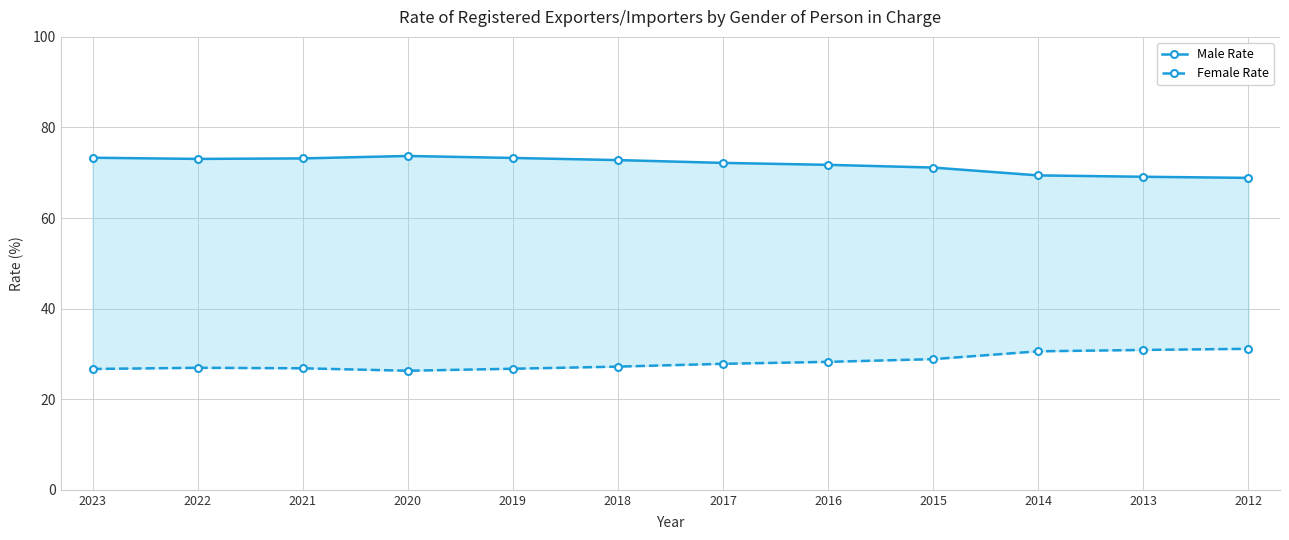

Rank the series by their average value, from lowest to highest.

Female Rate, Male Rate